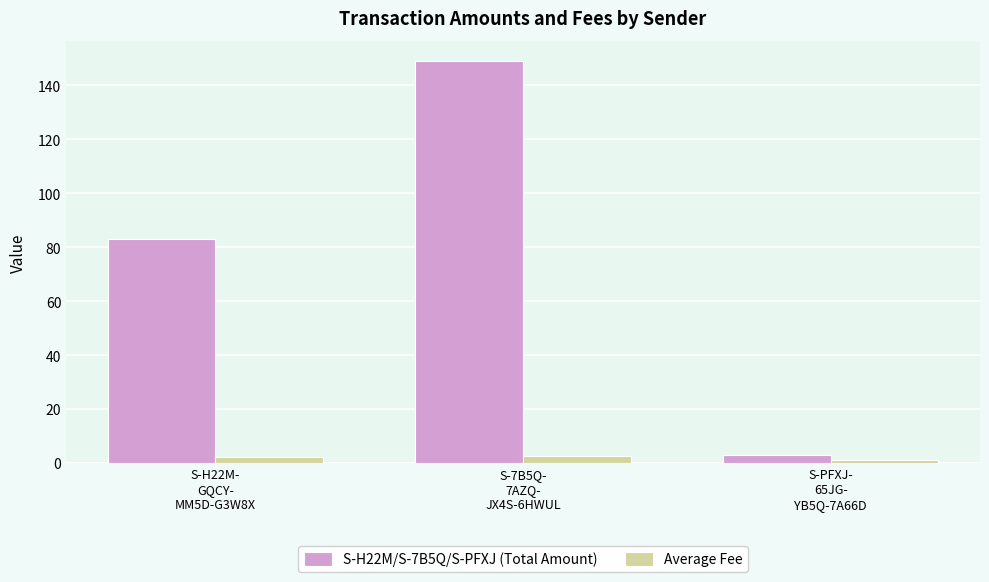

What are all the series names shown in the legend?

S-H22M/S-7B5Q/S-PFXJ (Total Amount), Average Fee